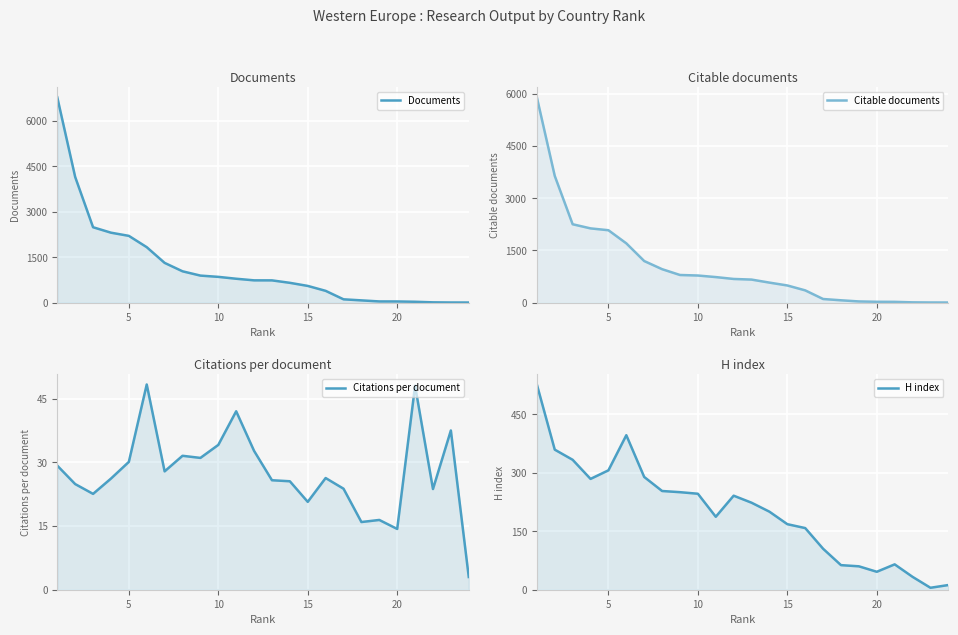

What is the sum of all Documents values?

27980.0